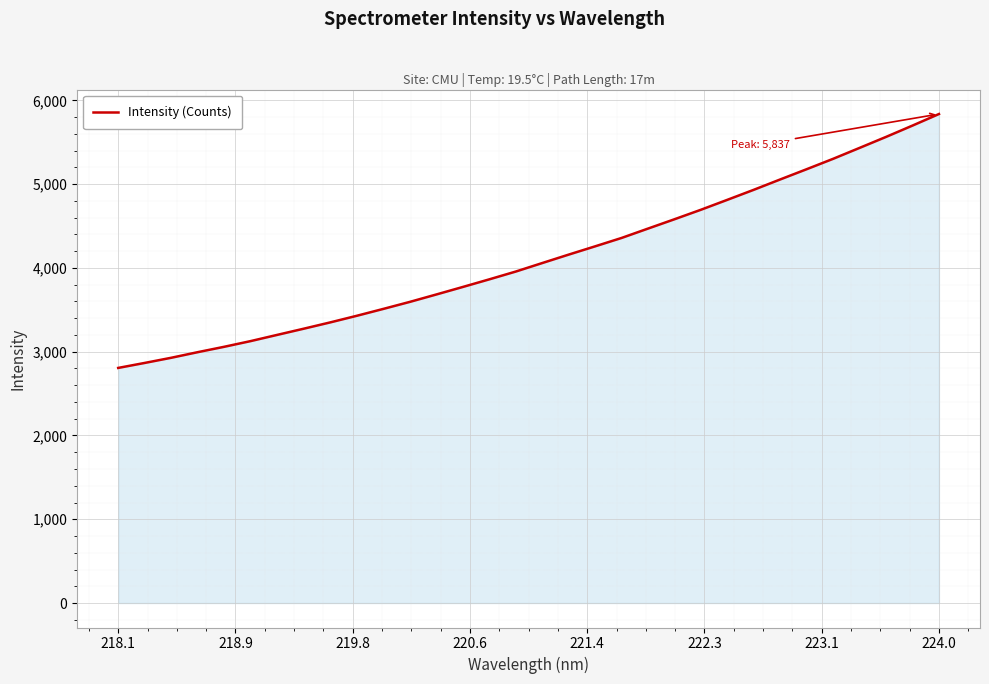

What is the minimum value shown in the chart?

2806.4